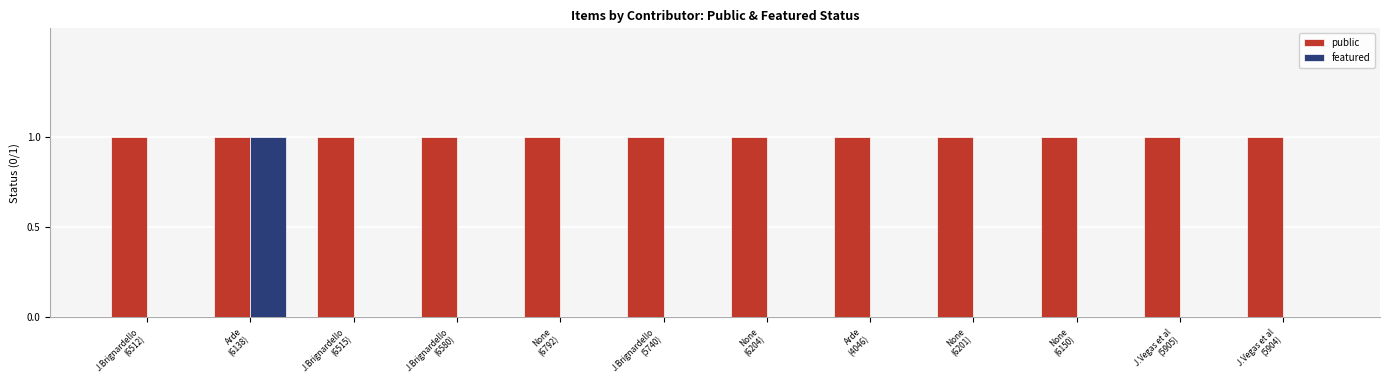

Which category has the highest value in the featured series?

Arde
(6138)